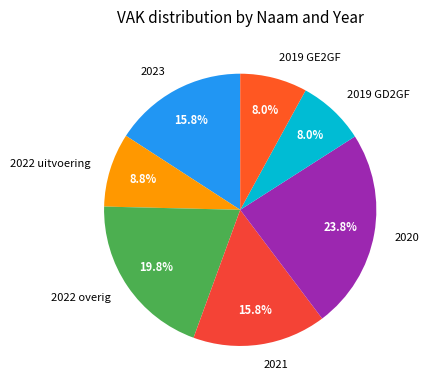

Is 2020 the majority of the pie?

No